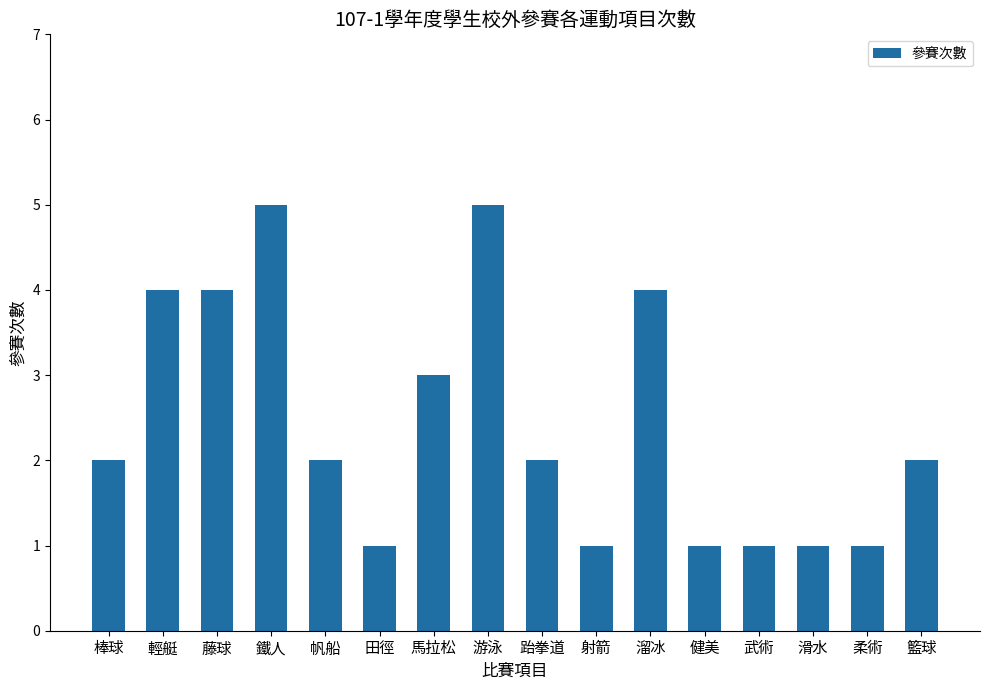

What is the greatest value displayed?

5